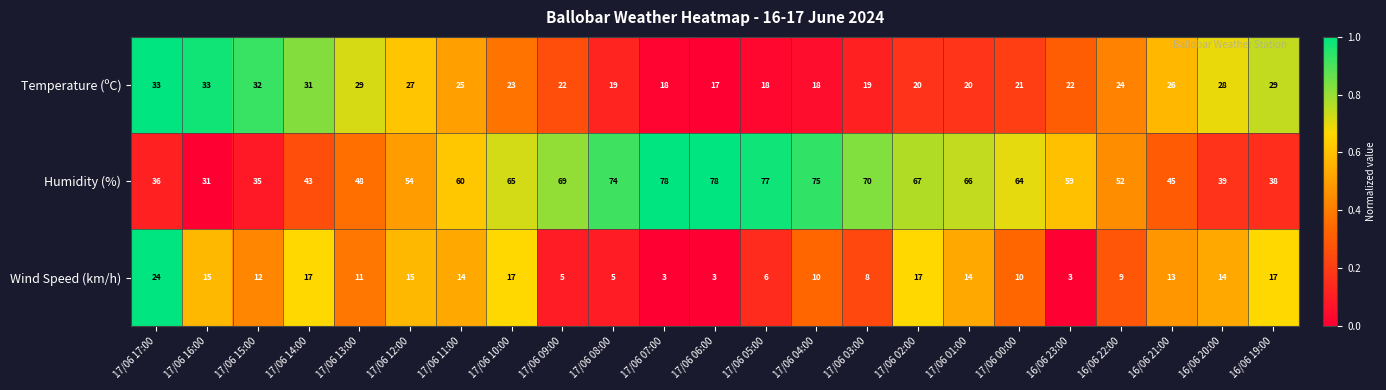

At which category is the sum across all series the highest?

17/06 10:00